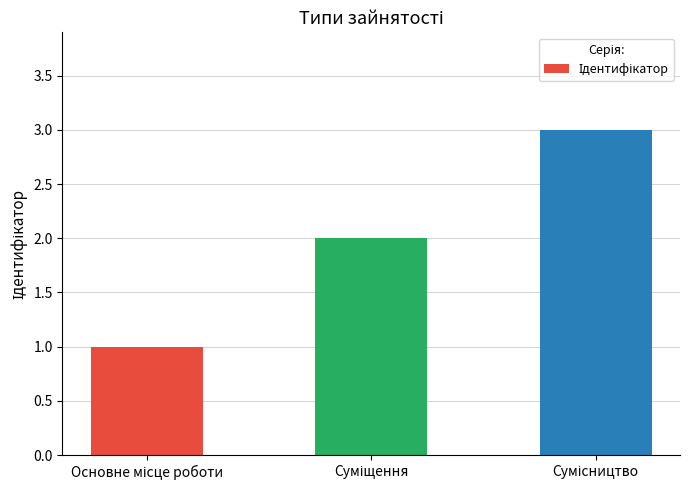

What is the sum of all values?

6